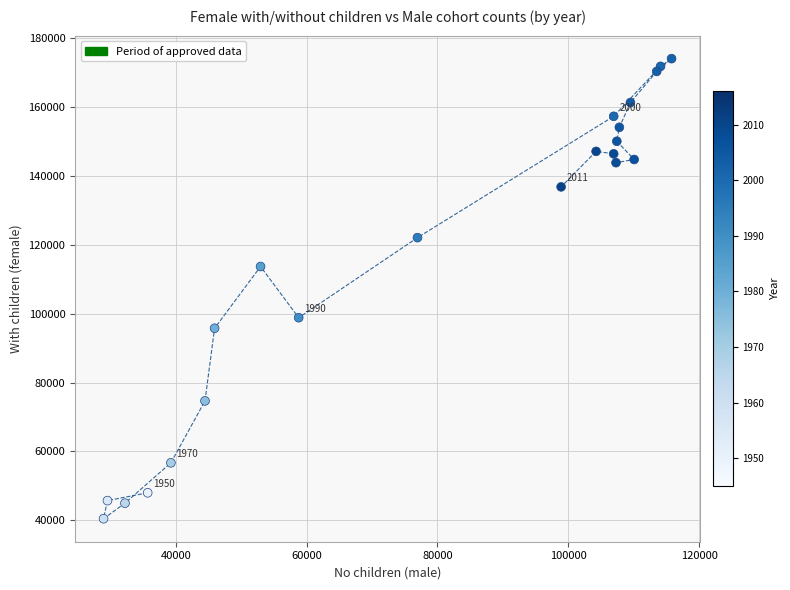

What Y value in the scatter plot is closest to 107247?

113681